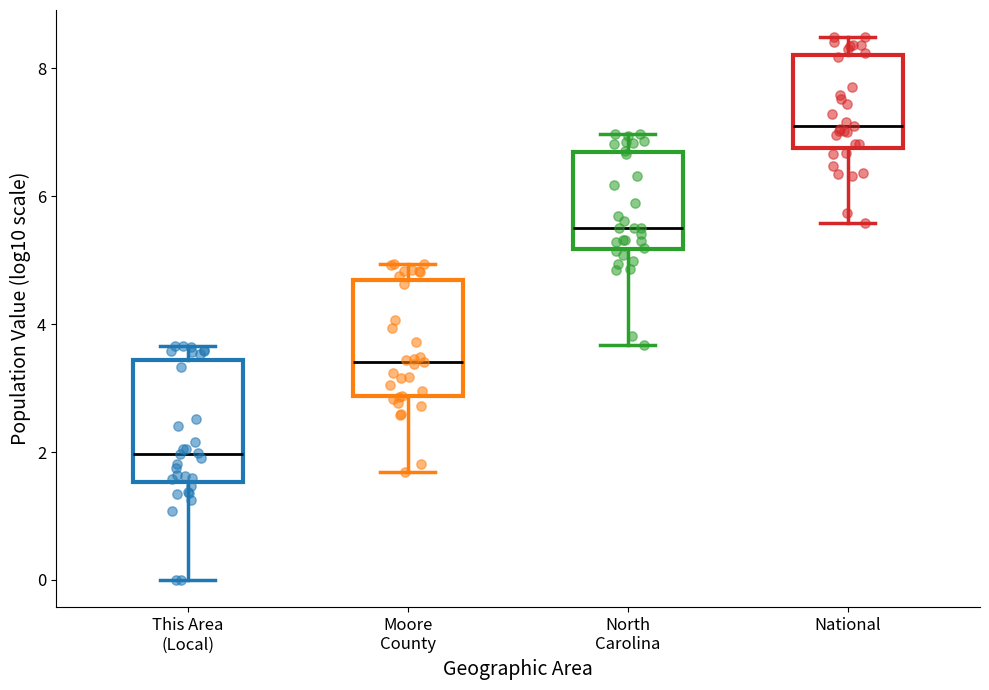

Reading left to right, transcribe this box plot: for each box, give where its median line is, the range the box spans, and where its two whiskers end, as read against the y-axis. The values are not printed on the chart, so give them approximately, as read against the axis.

This Area (Local): median 2.0, box 1.6 to 3.4, whiskers 0.0 to 3.6
Moore County: median 3.4, box 2.8 to 4.6, whiskers 1.6 to 5.0
North Carolina: median 5.6, box 5.2 to 6.6, whiskers 3.6 to 7.0
National: median 7.2, box 6.8 to 8.2, whiskers 5.6 to 8.4